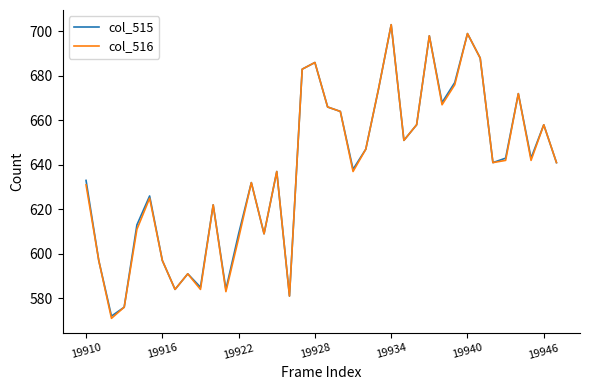

What is the sum of all col_516 values?

24231